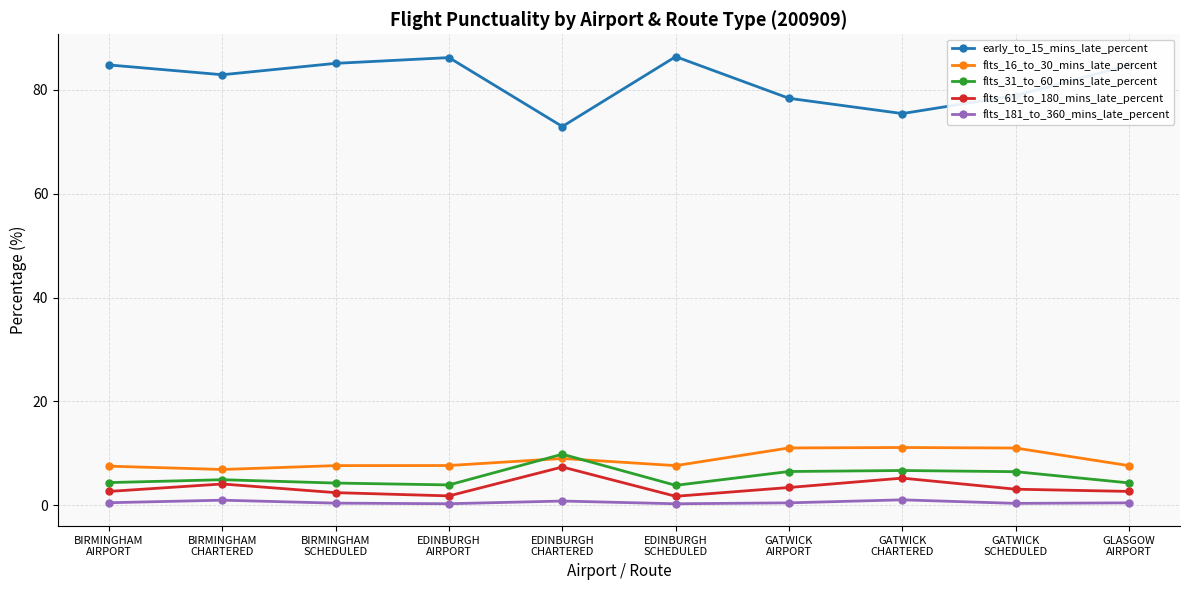

What is the average value of the early_to_15_mins_late_percent series?

81.6